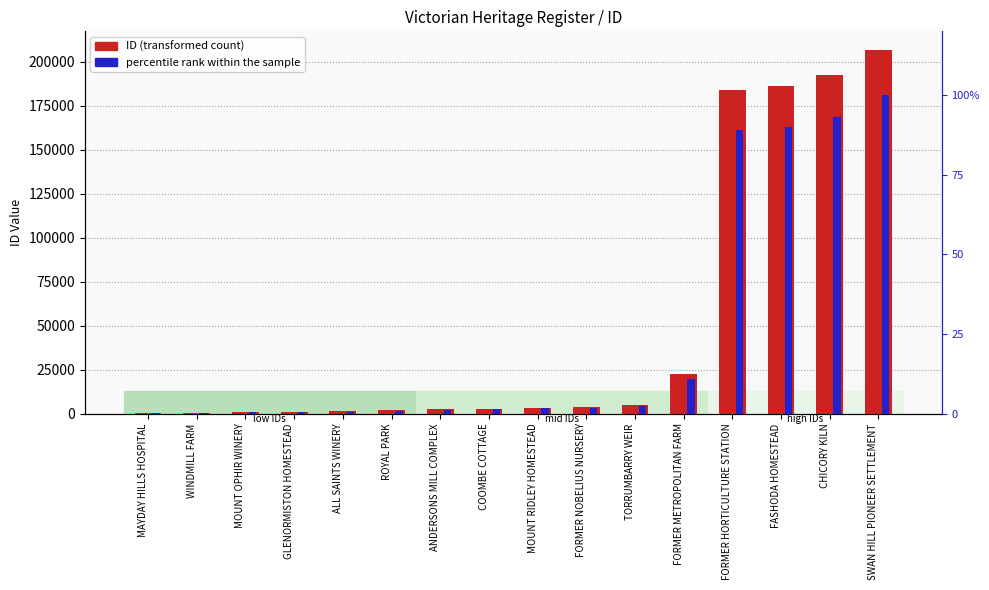

What is the difference between the maximum and minimum values in the ID (transformed count) series?

206726.0